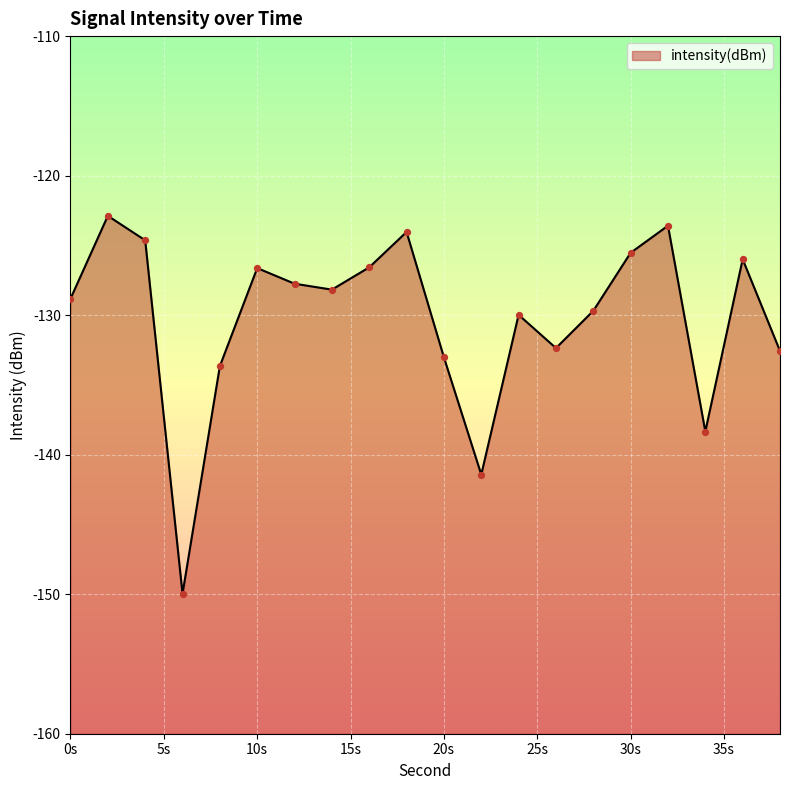

Between 26 and 22, which is larger?

26